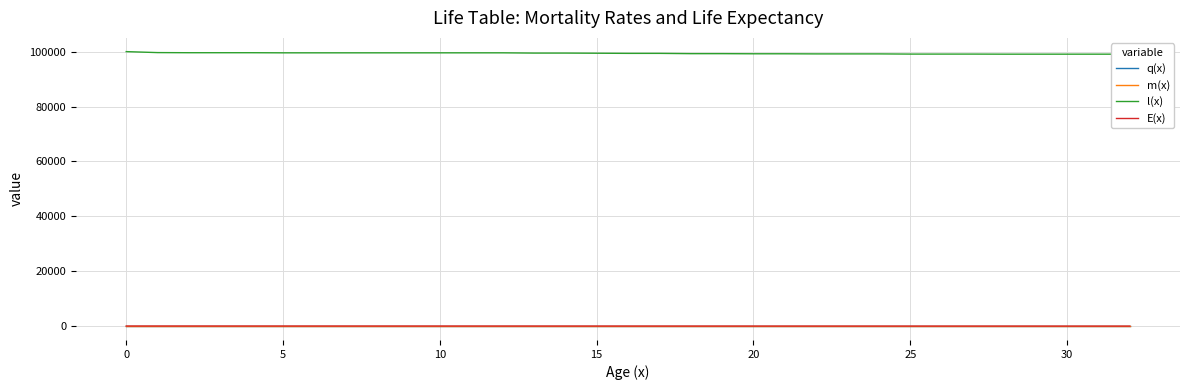

True or false: E(x) and l(x) intersect in this chart.

False